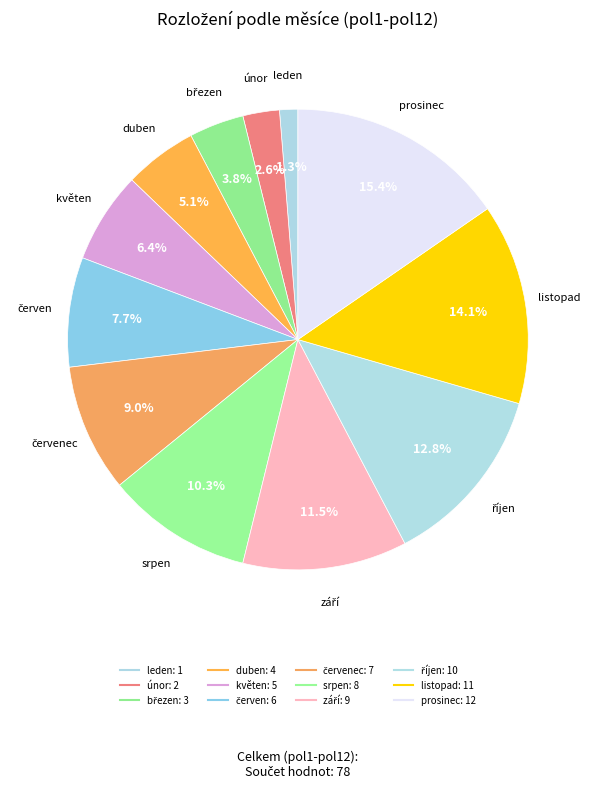

Count the number of slices in the pie.

12